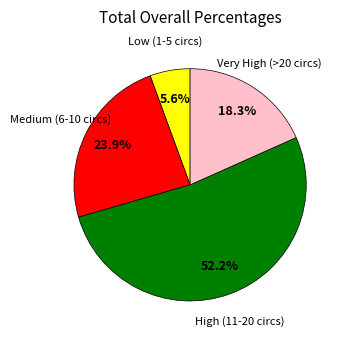

Is there a majority slice in this chart?

Yes